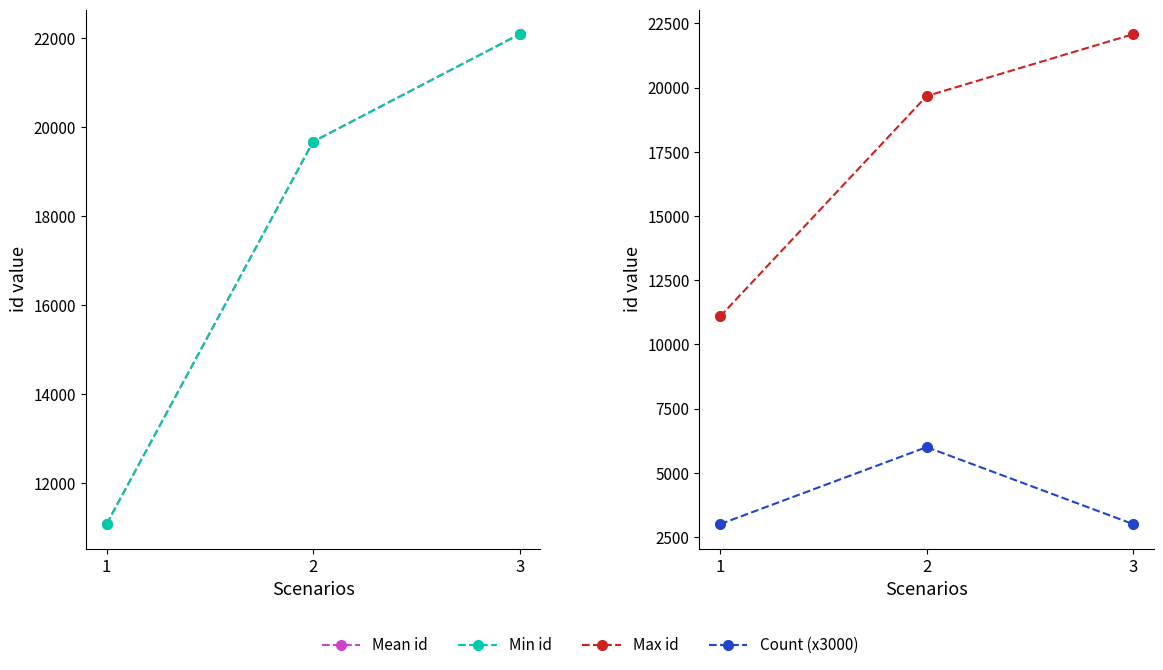

What is the difference between the Max id values at 3 and 1?

10995